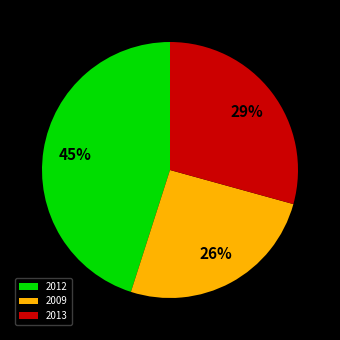

Is the sum of 2013 and 2009 greater than half?

Yes